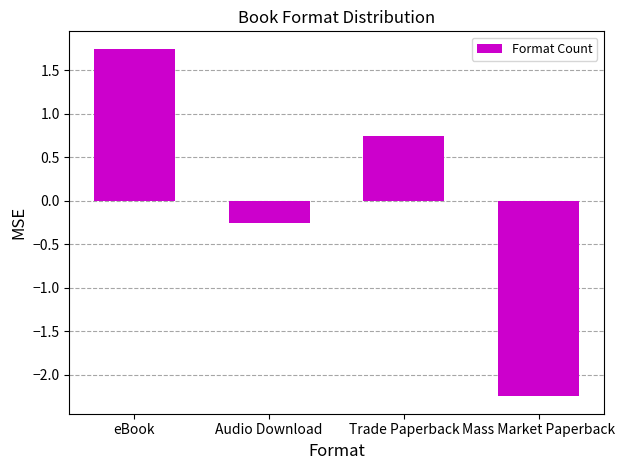

True or false: the data shows 0.9 at eBook.

False